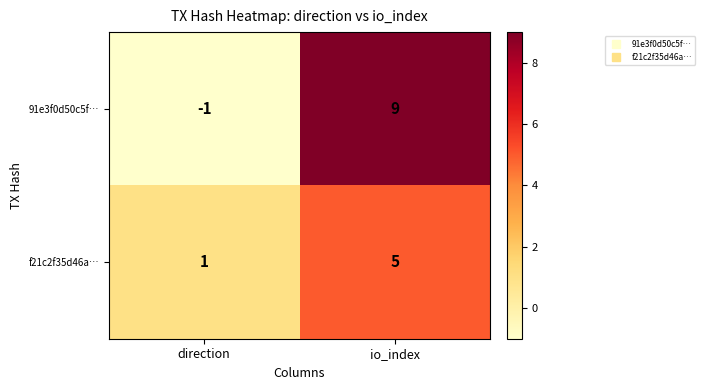

Where is f21c2f35d46a… nearest to the value 3?

direction